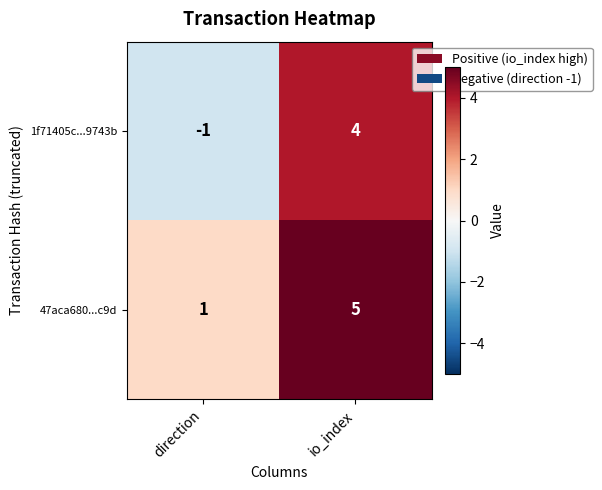

What is the sum of the 47aca680...c9d values at io_index and direction?

6